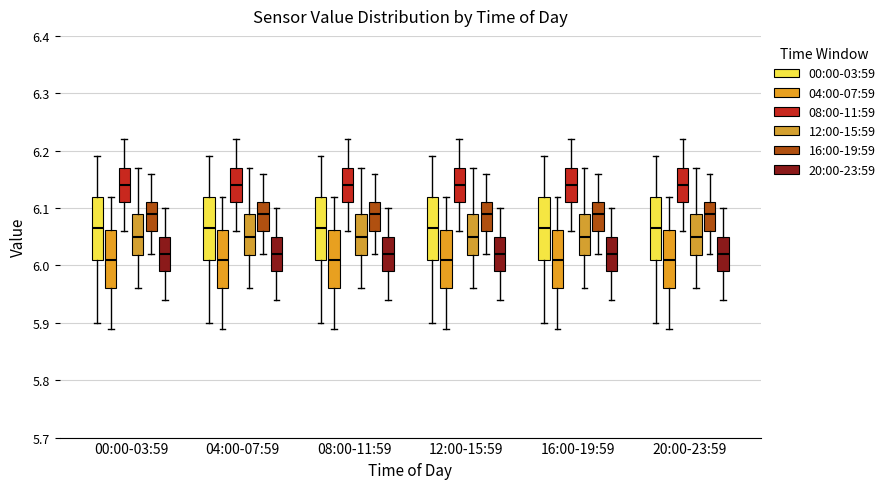

Reading left to right, transcribe this box plot: for each box, give where its median line is, the range the box spans, and where its two whiskers end, as read against the y-axis. The values are not printed on the chart, so give them approximately, as read against the axis.

00:00-03:59 (00:00-03:59): median 6.07, box 6.01 to 6.12, whiskers 5.90 to 6.19
00:00-03:59 (04:00-07:59): median 6.01, box 5.96 to 6.06, whiskers 5.89 to 6.12
00:00-03:59 (08:00-11:59): median 6.14, box 6.11 to 6.17, whiskers 6.06 to 6.22
00:00-03:59 (12:00-15:59): median 6.05, box 6.02 to 6.09, whiskers 5.96 to 6.17
00:00-03:59 (16:00-19:59): median 6.09, box 6.06 to 6.11, whiskers 6.02 to 6.16
00:00-03:59 (20:00-23:59): median 6.02, box 5.99 to 6.05, whiskers 5.94 to 6.10
04:00-07:59 (00:00-03:59): median 6.07, box 6.01 to 6.12, whiskers 5.90 to 6.19
04:00-07:59 (04:00-07:59): median 6.01, box 5.96 to 6.06, whiskers 5.89 to 6.12
04:00-07:59 (08:00-11:59): median 6.14, box 6.11 to 6.17, whiskers 6.06 to 6.22
04:00-07:59 (12:00-15:59): median 6.05, box 6.02 to 6.09, whiskers 5.96 to 6.17
04:00-07:59 (16:00-19:59): median 6.09, box 6.06 to 6.11, whiskers 6.02 to 6.16
04:00-07:59 (20:00-23:59): median 6.02, box 5.99 to 6.05, whiskers 5.94 to 6.10
08:00-11:59 (00:00-03:59): median 6.07, box 6.01 to 6.12, whiskers 5.90 to 6.19
08:00-11:59 (04:00-07:59): median 6.01, box 5.96 to 6.06, whiskers 5.89 to 6.12
08:00-11:59 (08:00-11:59): median 6.14, box 6.11 to 6.17, whiskers 6.06 to 6.22
08:00-11:59 (12:00-15:59): median 6.05, box 6.02 to 6.09, whiskers 5.96 to 6.17
08:00-11:59 (16:00-19:59): median 6.09, box 6.06 to 6.11, whiskers 6.02 to 6.16
08:00-11:59 (20:00-23:59): median 6.02, box 5.99 to 6.05, whiskers 5.94 to 6.10
12:00-15:59 (00:00-03:59): median 6.07, box 6.01 to 6.12, whiskers 5.90 to 6.19
12:00-15:59 (04:00-07:59): median 6.01, box 5.96 to 6.06, whiskers 5.89 to 6.12
12:00-15:59 (08:00-11:59): median 6.14, box 6.11 to 6.17, whiskers 6.06 to 6.22
12:00-15:59 (12:00-15:59): median 6.05, box 6.02 to 6.09, whiskers 5.96 to 6.17
12:00-15:59 (16:00-19:59): median 6.09, box 6.06 to 6.11, whiskers 6.02 to 6.16
12:00-15:59 (20:00-23:59): median 6.02, box 5.99 to 6.05, whiskers 5.94 to 6.10
16:00-19:59 (00:00-03:59): median 6.07, box 6.01 to 6.12, whiskers 5.90 to 6.19
16:00-19:59 (04:00-07:59): median 6.01, box 5.96 to 6.06, whiskers 5.89 to 6.12
16:00-19:59 (08:00-11:59): median 6.14, box 6.11 to 6.17, whiskers 6.06 to 6.22
16:00-19:59 (12:00-15:59): median 6.05, box 6.02 to 6.09, whiskers 5.96 to 6.17
16:00-19:59 (16:00-19:59): median 6.09, box 6.06 to 6.11, whiskers 6.02 to 6.16
16:00-19:59 (20:00-23:59): median 6.02, box 5.99 to 6.05, whiskers 5.94 to 6.10
20:00-23:59 (00:00-03:59): median 6.07, box 6.01 to 6.12, whiskers 5.90 to 6.19
20:00-23:59 (04:00-07:59): median 6.01, box 5.96 to 6.06, whiskers 5.89 to 6.12
20:00-23:59 (08:00-11:59): median 6.14, box 6.11 to 6.17, whiskers 6.06 to 6.22
20:00-23:59 (12:00-15:59): median 6.05, box 6.02 to 6.09, whiskers 5.96 to 6.17
20:00-23:59 (16:00-19:59): median 6.09, box 6.06 to 6.11, whiskers 6.02 to 6.16
20:00-23:59 (20:00-23:59): median 6.02, box 5.99 to 6.05, whiskers 5.94 to 6.10